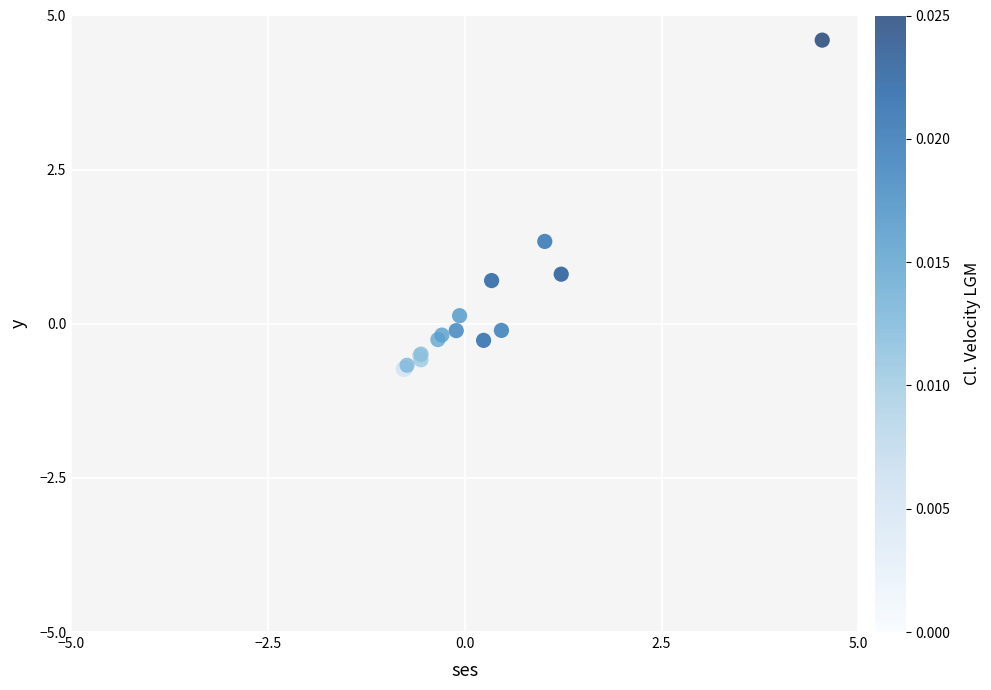

What Y value in the scatter plot is closest to 1?

0.8